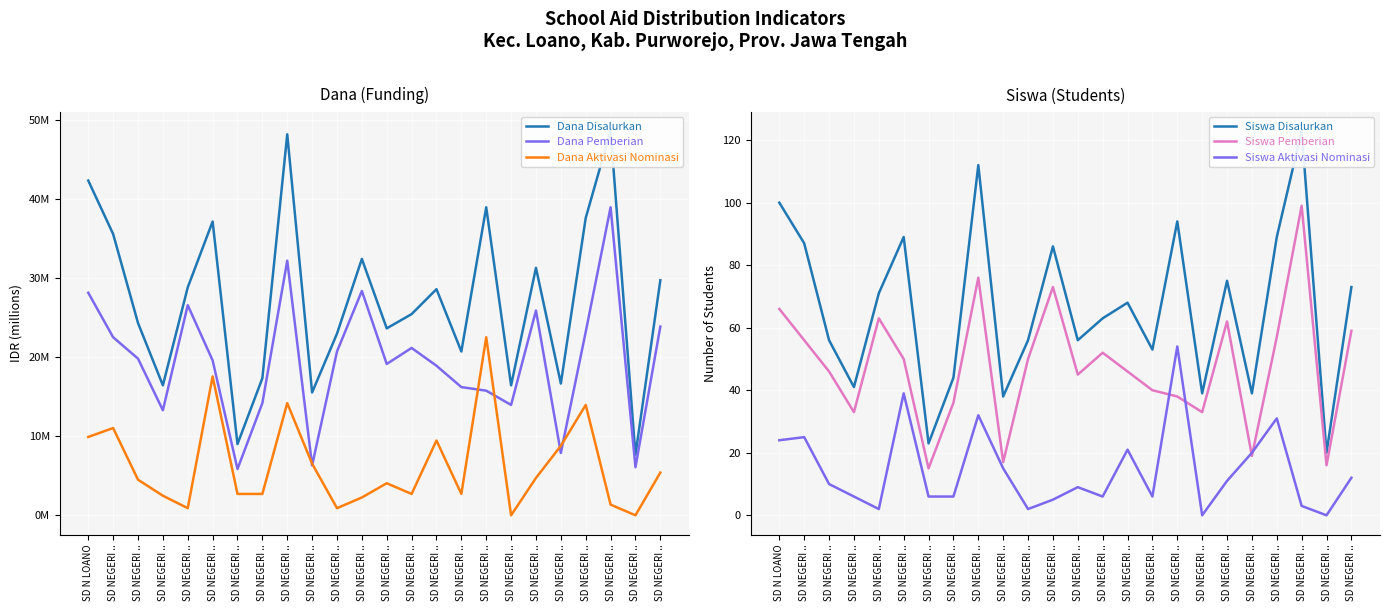

How many intersections are there between Dana Aktivasi Nominasi and Siswa Disalurkan?

4